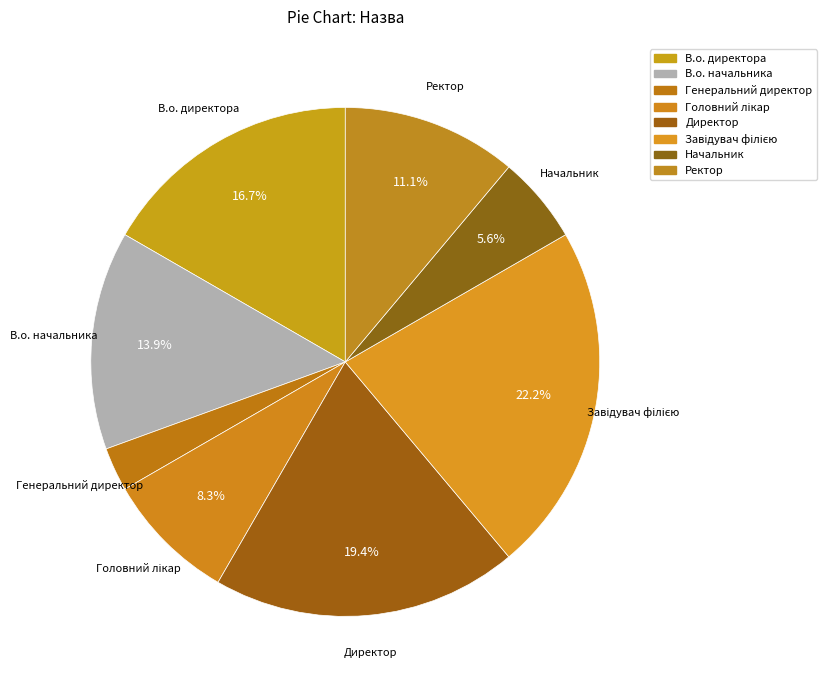

To the nearest percent, what is the difference between the largest and smallest slice percentages?

19%